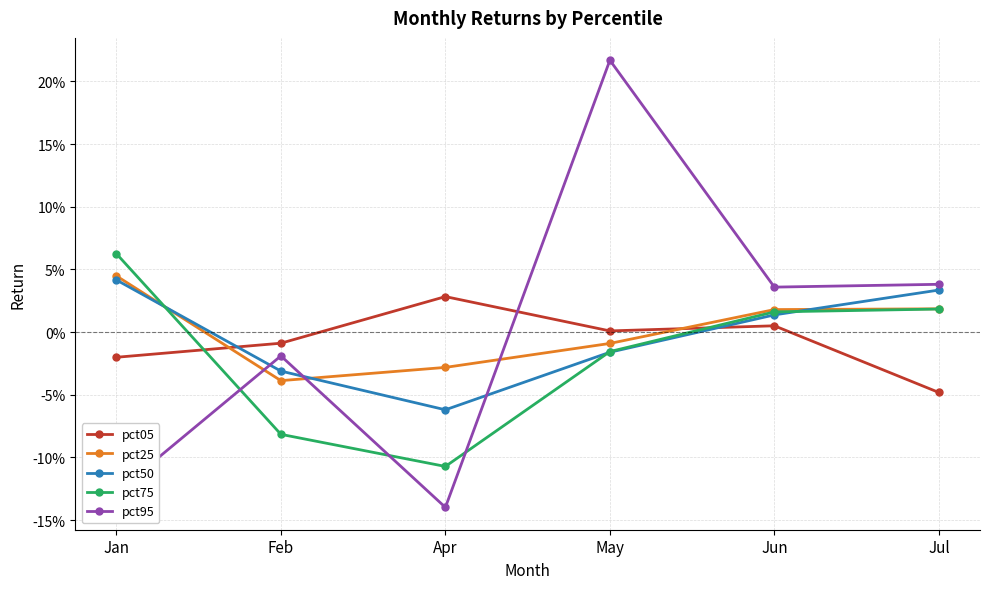

At which label is pct25 closest to 0?

May